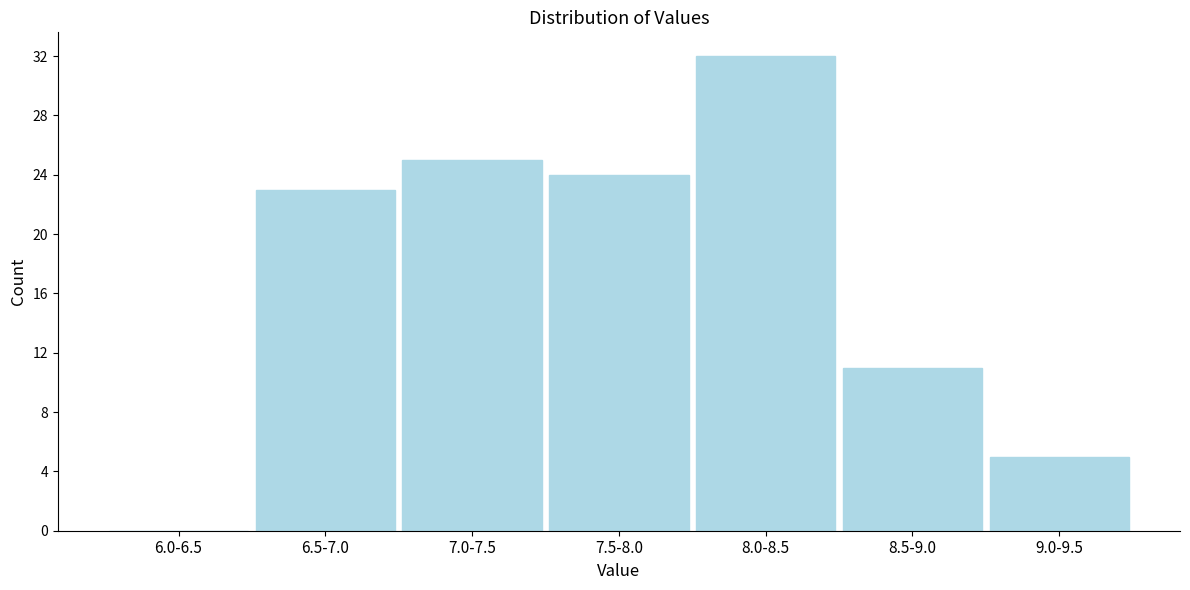

Reading left to right, transcribe all the data shown in this chart.

6.0-6.5=0	6.5-7.0=23	7.0-7.5=25	7.5-8.0=24	8.0-8.5=32	8.5-9.0=11	9.0-9.5=5